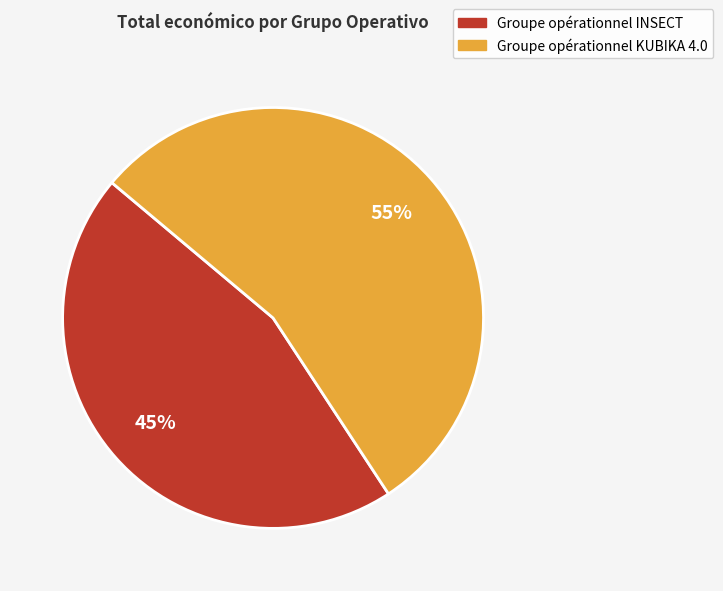

To the nearest percent, what is the average slice percentage?

50%